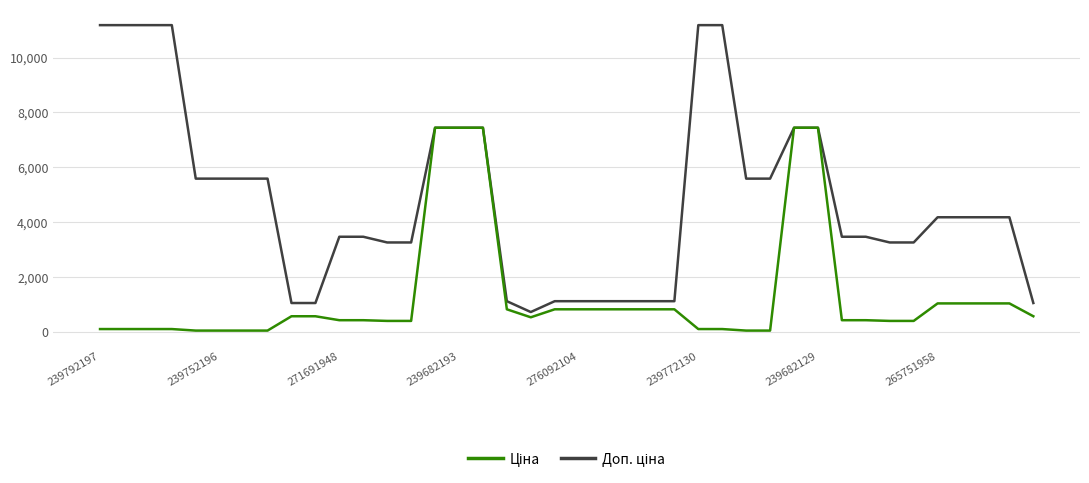

Does the chart display data point markers on the line(s)?

No